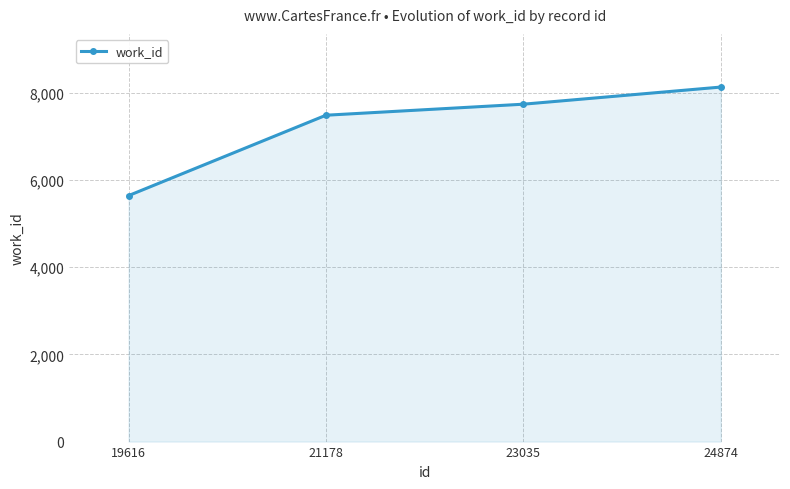

Count the values in the range 7486 to 8132.

3